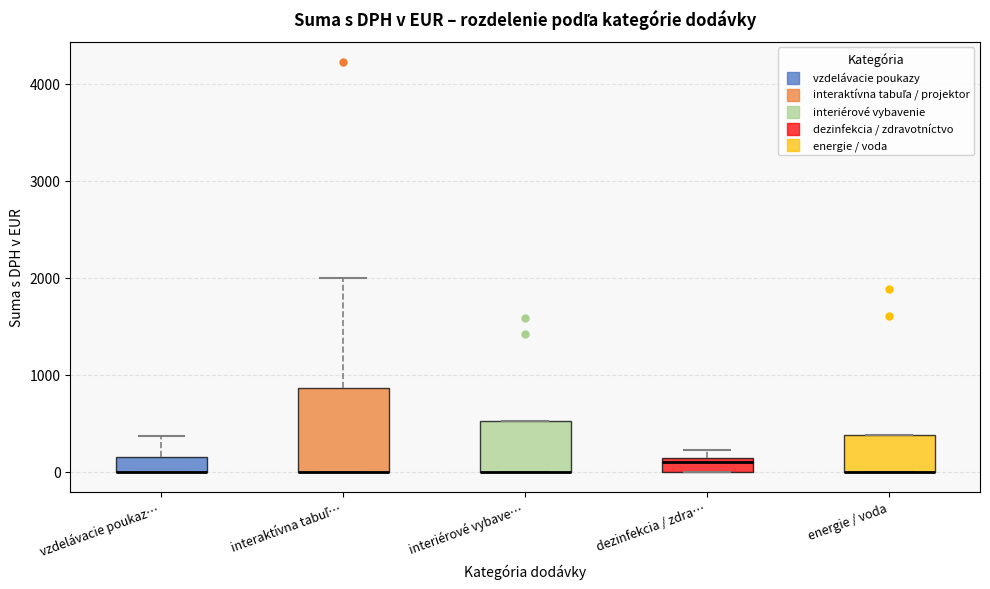

Which box is the tallest, from its lower edge to its upper edge?

interaktívna tabuľ…